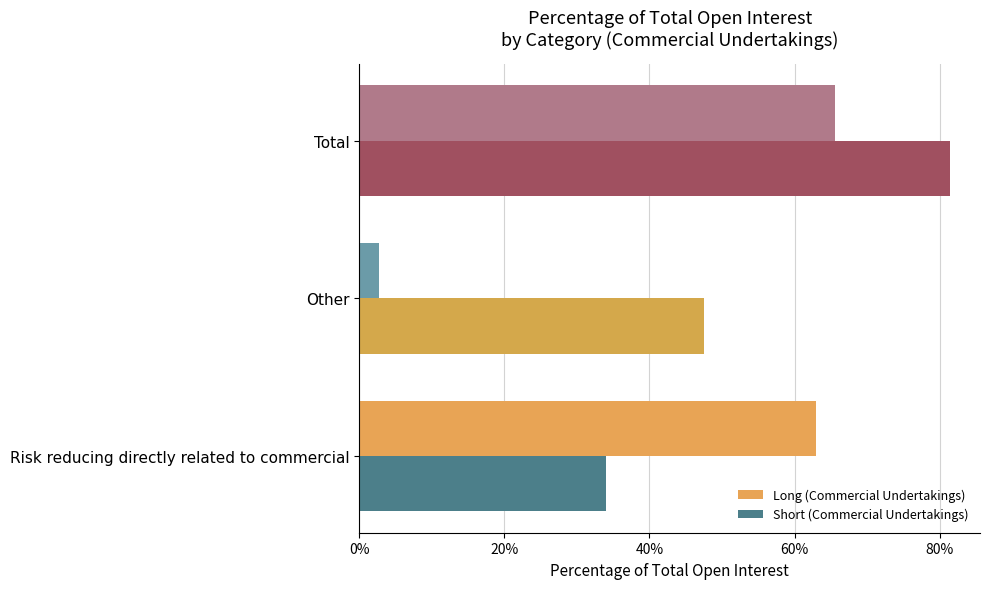

How many distinct data groups are displayed?

2